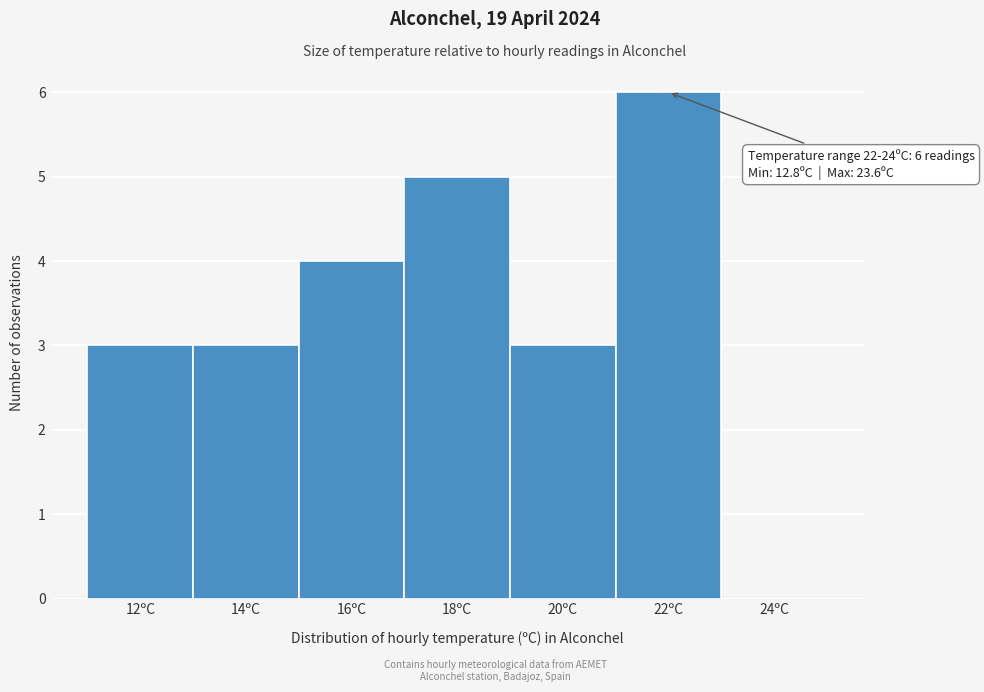

Reading right to left, transcribe all the data shown in this chart.

24ºC=0	22ºC=6	20ºC=3	18ºC=5	16ºC=4	14ºC=3	12ºC=3